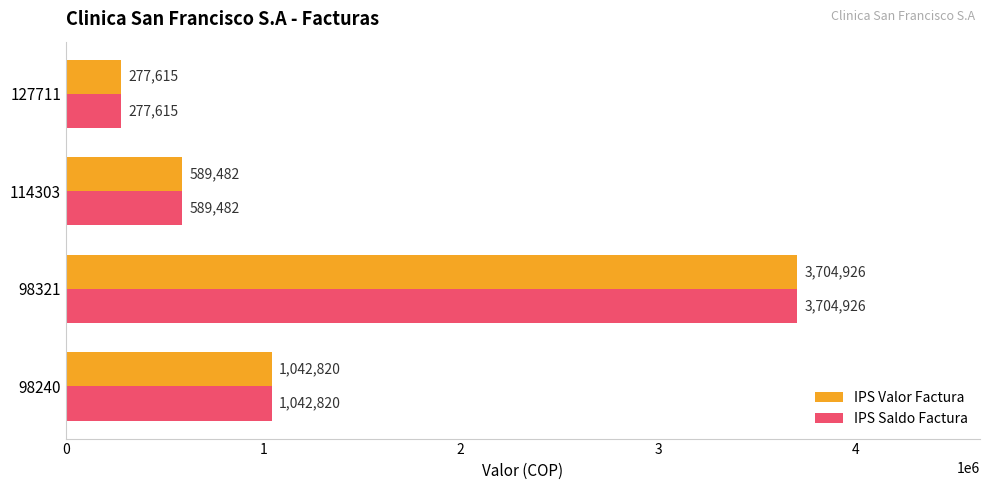

At which category is the sum across all series the highest?

98321